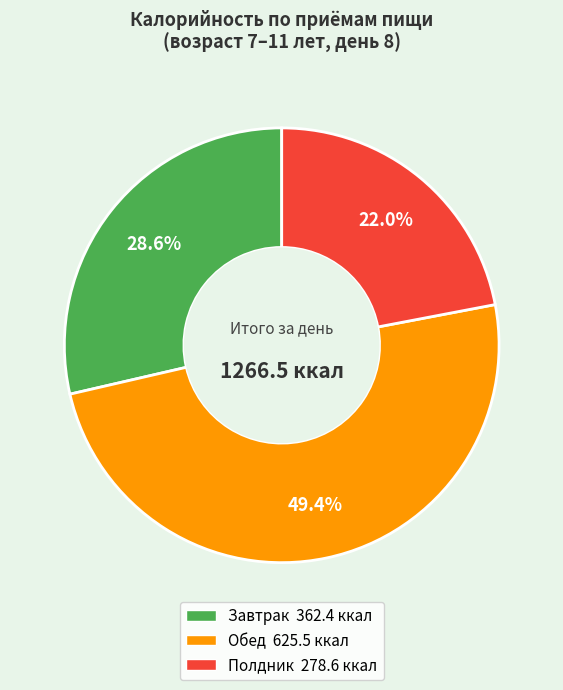

Is there a majority slice in this chart?

No